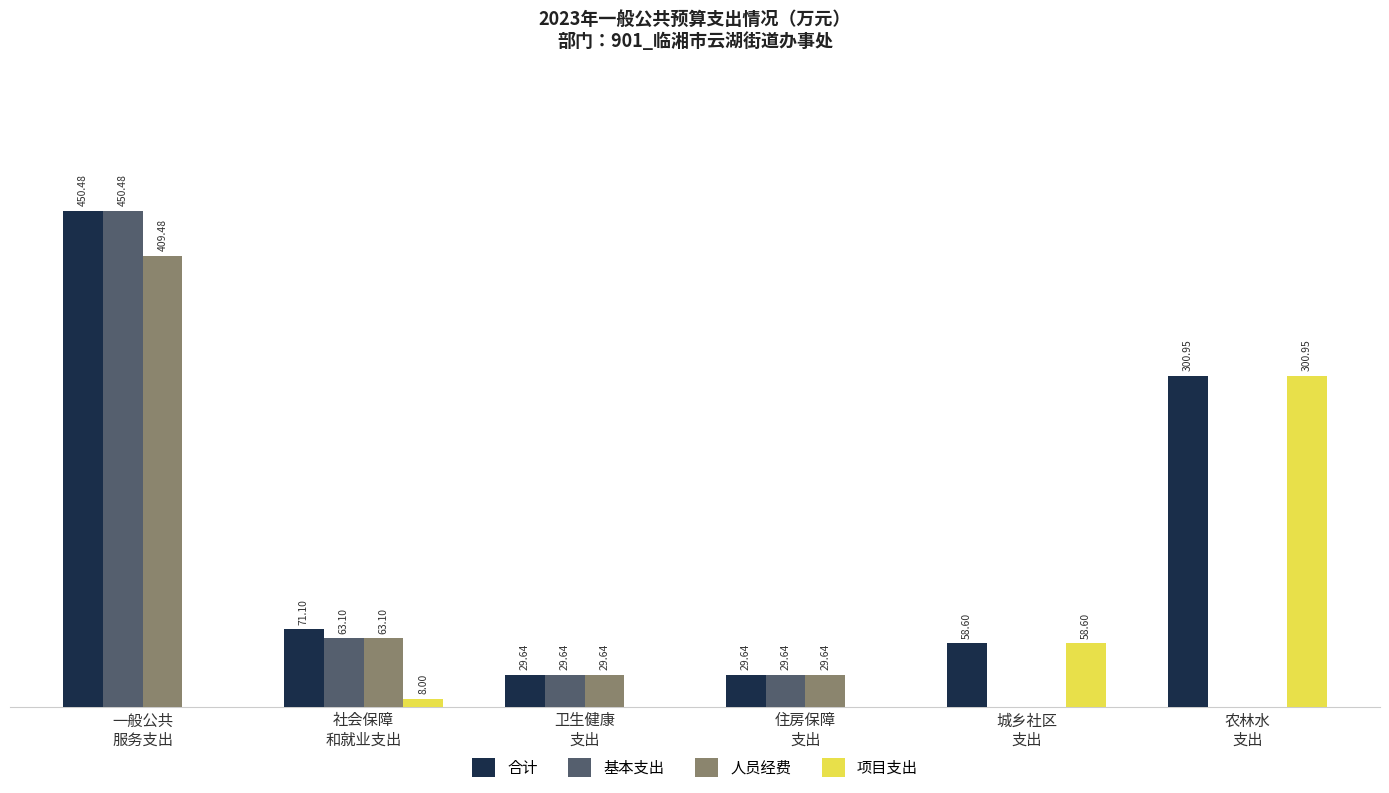

Are the bars grouped side by side (vs. stacked)?

Yes